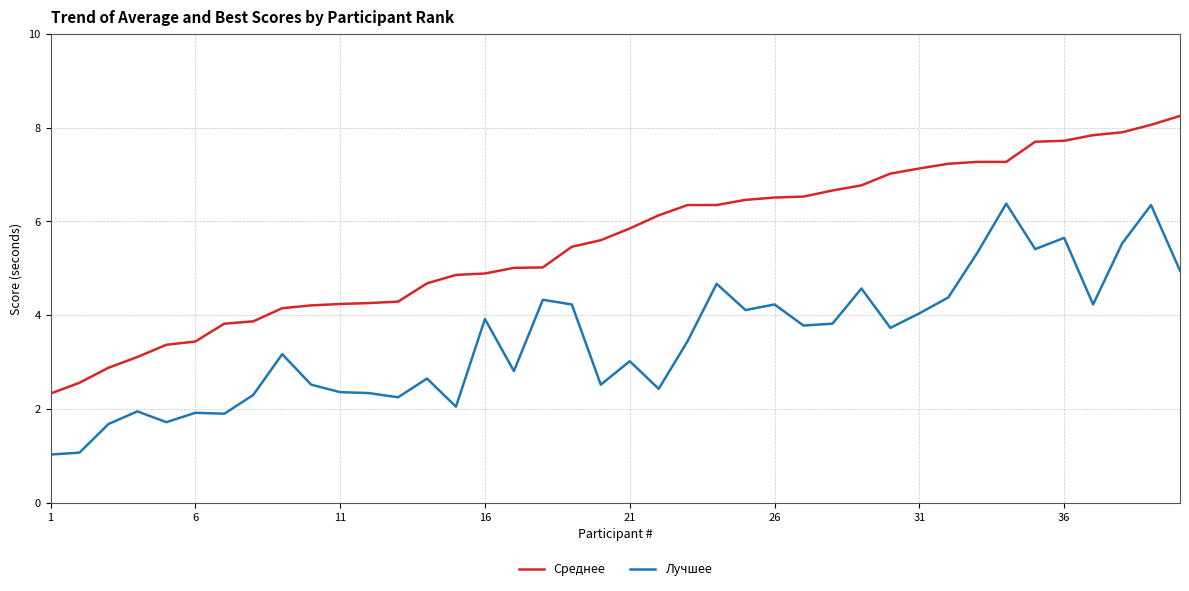

Which series has the largest total across all categories?

Среднее